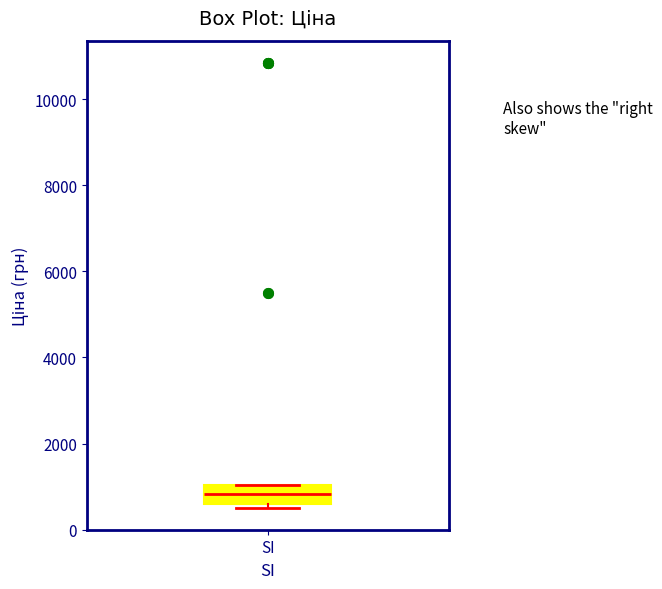

Transcribe this box plot: give where the median line is, the range the box spans, and where the two whiskers end, as read against the y-axis. The values are not printed on the chart, so give them approximately, as read against the axis.

median 800, box 600 to 1000, whiskers 600 (just below the box's lower edge) to 1000